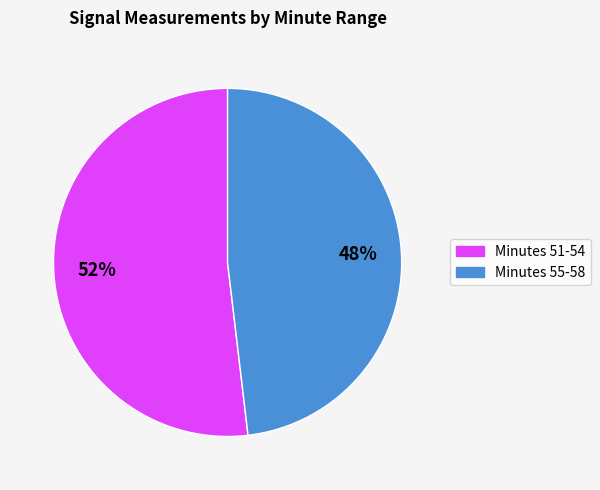

To the nearest percent, what is the average slice percentage?

50%